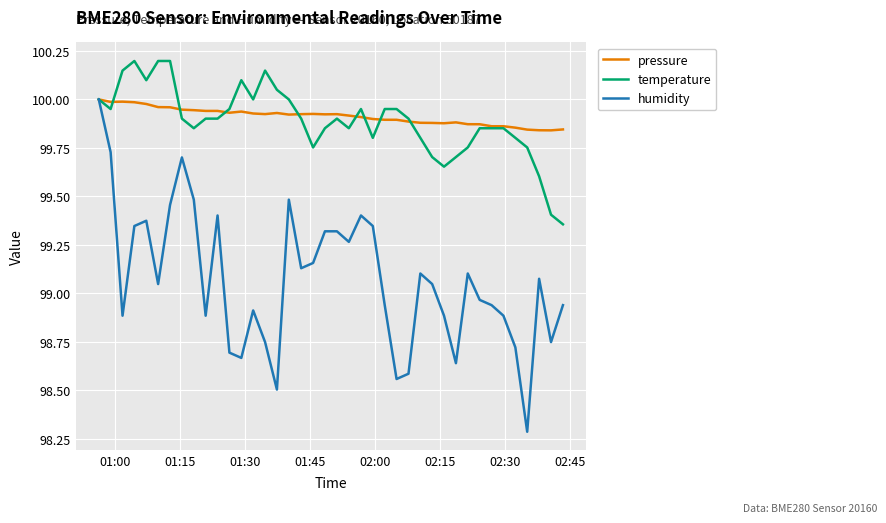

At how many categories does at least one series exceed 99?

40